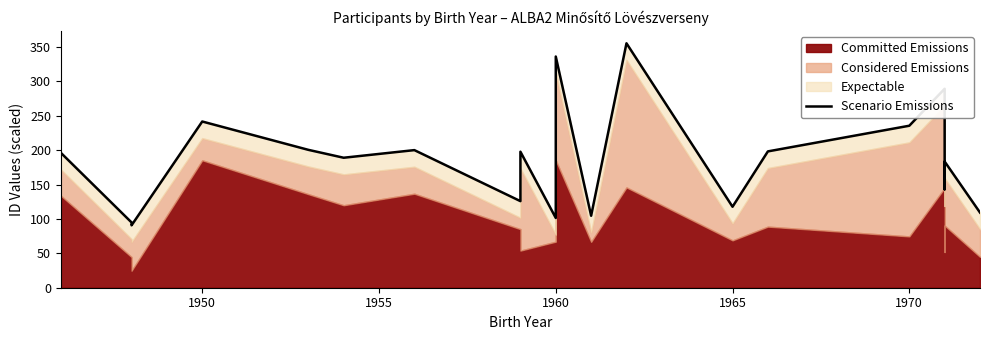

What is the maximum value shown in the chart?

355.5